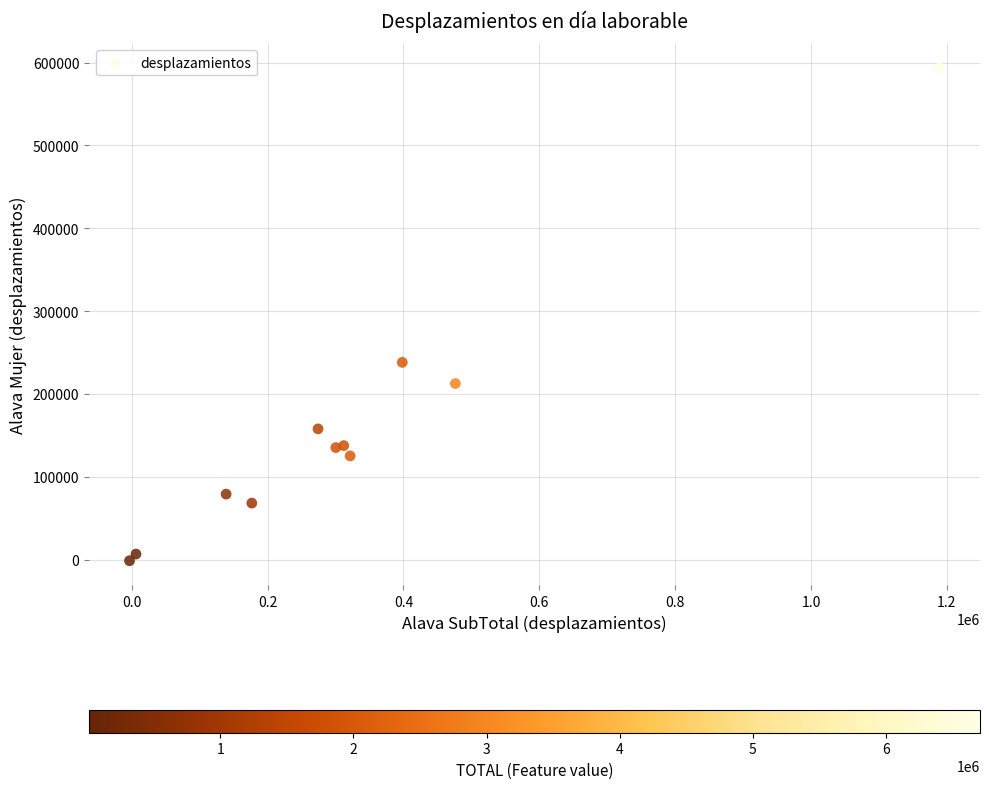

What Y value in the scatter plot is closest to 296267?

238424.8